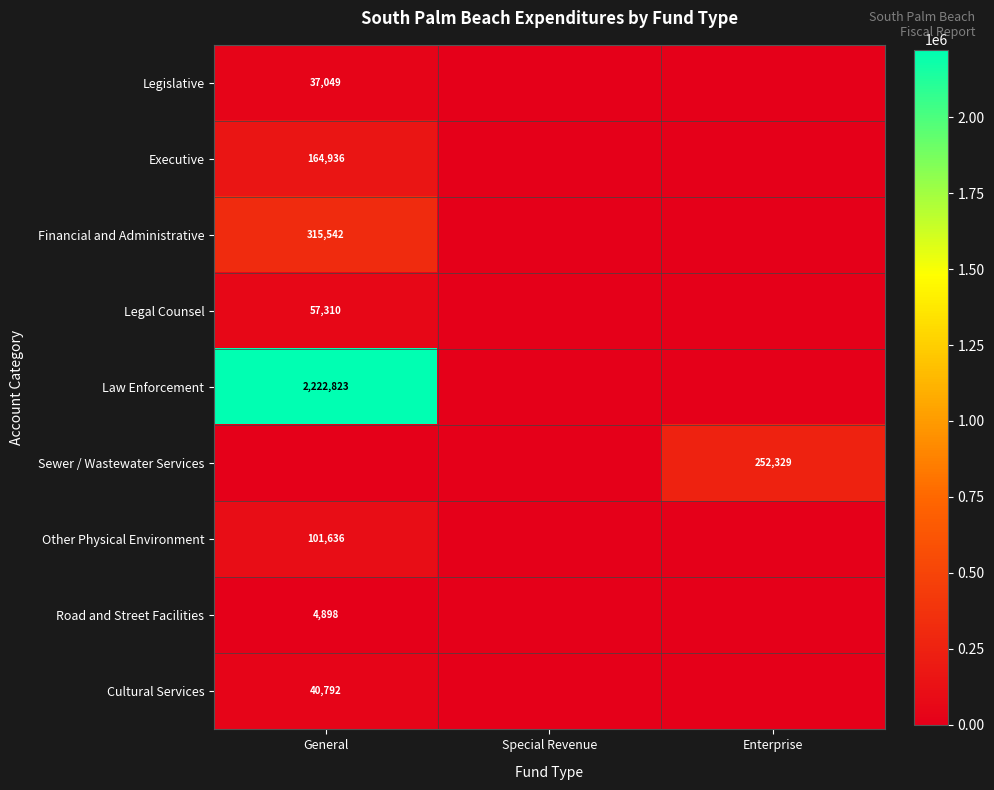

The value of Sewer / Wastewater Services at Enterprise is 252329. True or false?

True